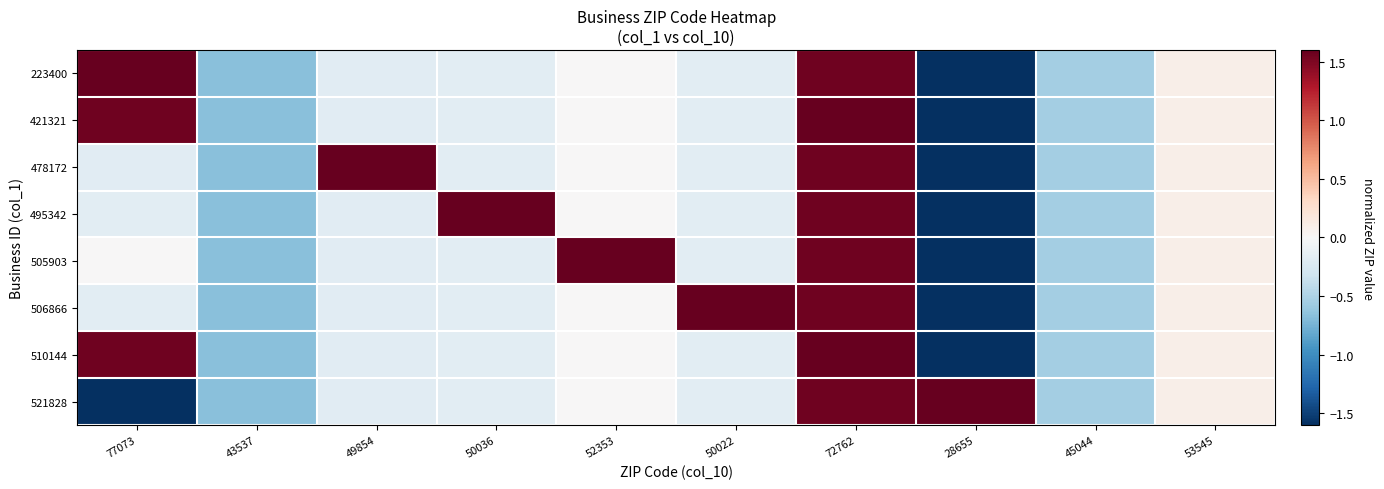

Reading left to right, what are all the values shown in this chart?

223400: 77073=1.9	43537=-0.7	49854=-0.2	50036=-0.2	52353=0.0	50022=-0.2	72762=1.6	28655=-1.8	45044=-0.5	53545=0.1
421321: 77073=1.6	43537=-0.7	49854=-0.2	50036=-0.2	52353=0.0	50022=-0.2	72762=1.9	28655=-1.8	45044=-0.5	53545=0.1
478172: 77073=-0.2	43537=-0.7	49854=1.9	50036=-0.2	52353=0.0	50022=-0.2	72762=1.6	28655=-1.8	45044=-0.5	53545=0.1
495342: 77073=-0.2	43537=-0.7	49854=-0.2	50036=1.9	52353=0.0	50022=-0.2	72762=1.6	28655=-1.8	45044=-0.5	53545=0.1
505903: 77073=0.0	43537=-0.7	49854=-0.2	50036=-0.2	52353=1.9	50022=-0.2	72762=1.6	28655=-1.8	45044=-0.5	53545=0.1
506866: 77073=-0.2	43537=-0.7	49854=-0.2	50036=-0.2	52353=0.0	50022=1.9	72762=1.6	28655=-1.8	45044=-0.5	53545=0.1
510144: 77073=1.6	43537=-0.7	49854=-0.2	50036=-0.2	52353=0.0	50022=-0.2	72762=1.9	28655=-1.8	45044=-0.5	53545=0.1
521828: 77073=-1.8	43537=-0.7	49854=-0.2	50036=-0.2	52353=0.0	50022=-0.2	72762=1.6	28655=1.9	45044=-0.5	53545=0.1